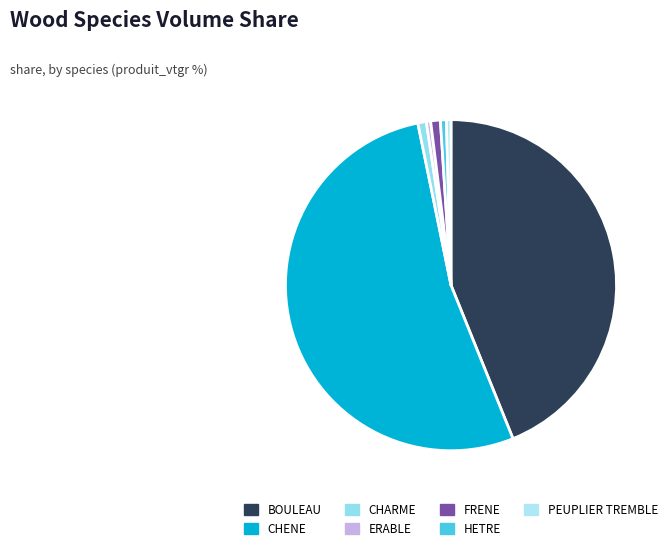

To the nearest percent, what percentage of the pie is FRENE?

1%